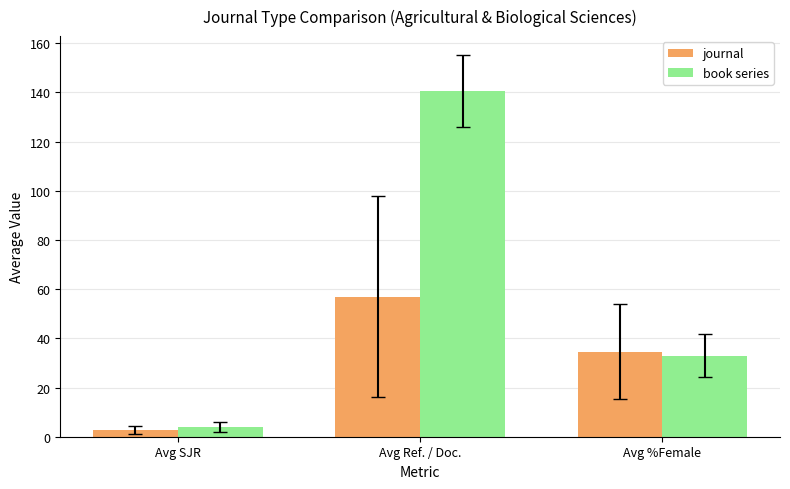

Reading right to left, list all the values displayed in this chart.

journal: 34.6	56.9	2.7
book series: 33.0	140.5	3.9